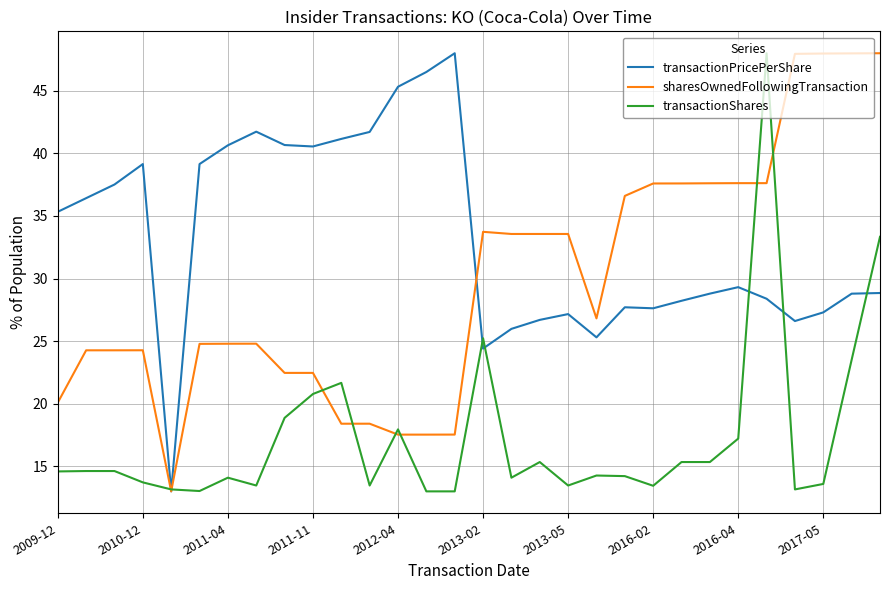

What is the maximum value shown in the chart?

48.0